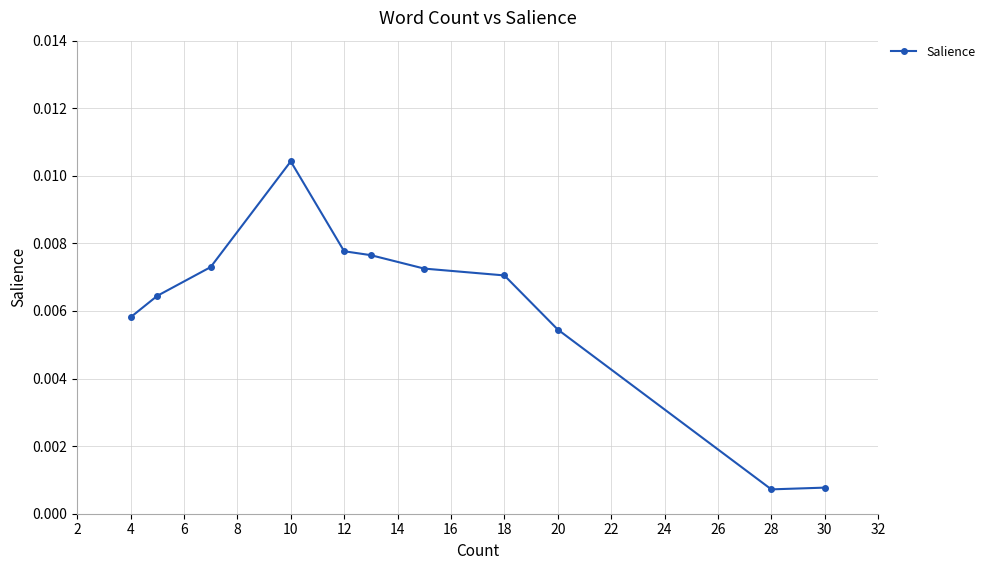

Which category has the highest value across all series?

10